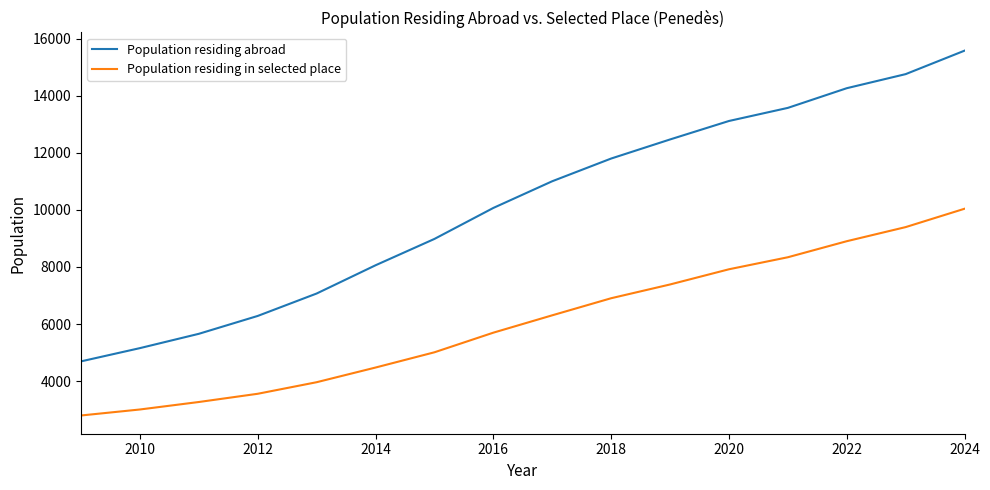

True or false: Population residing abroad has more than 2 points higher than both neighbors.

False